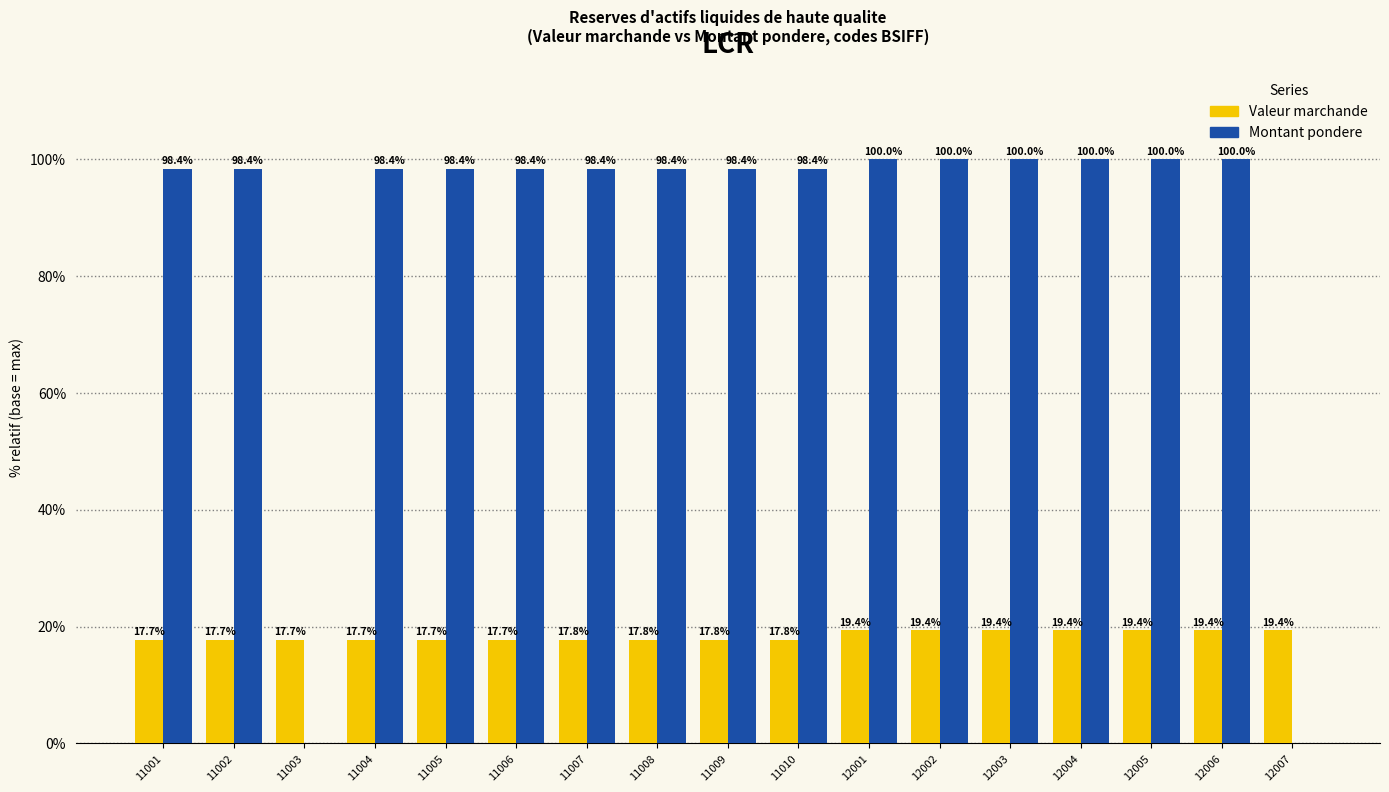

Which label corresponds to the largest value in the chart?

12006